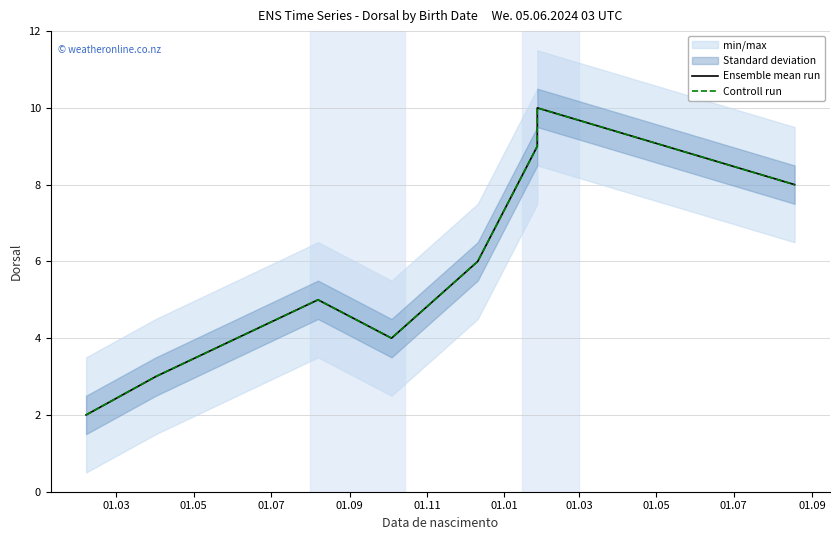

The Ensemble mean run series shows 9 at 01.01. True or false?

True